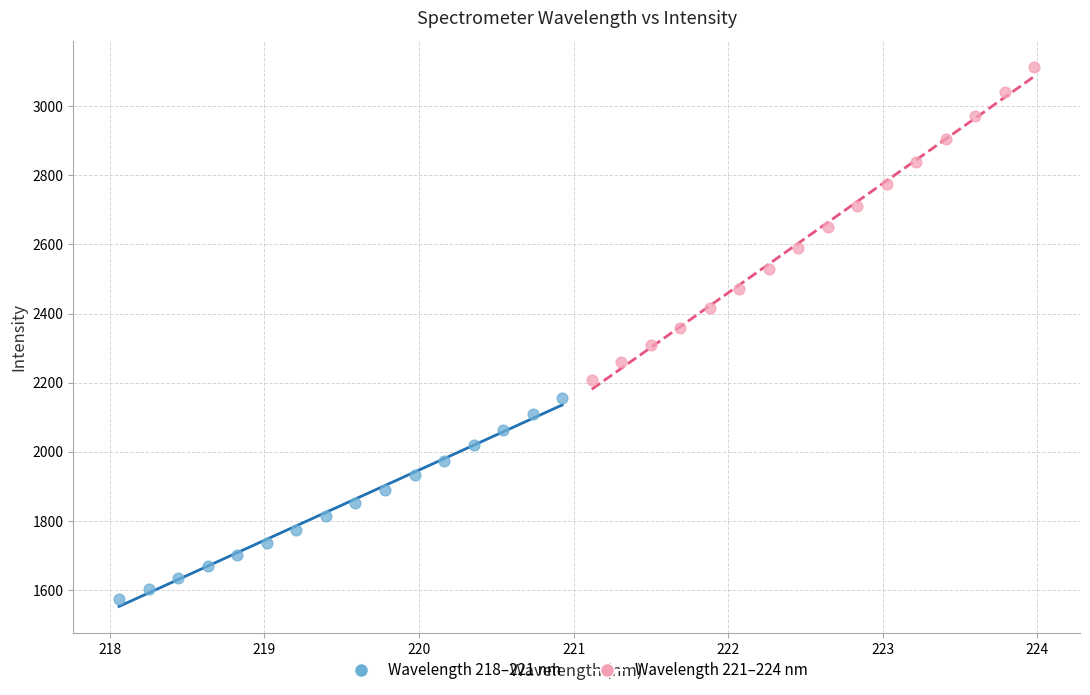

Which series has the largest Y range (max minus min)?

Wavelength 221–224 nm